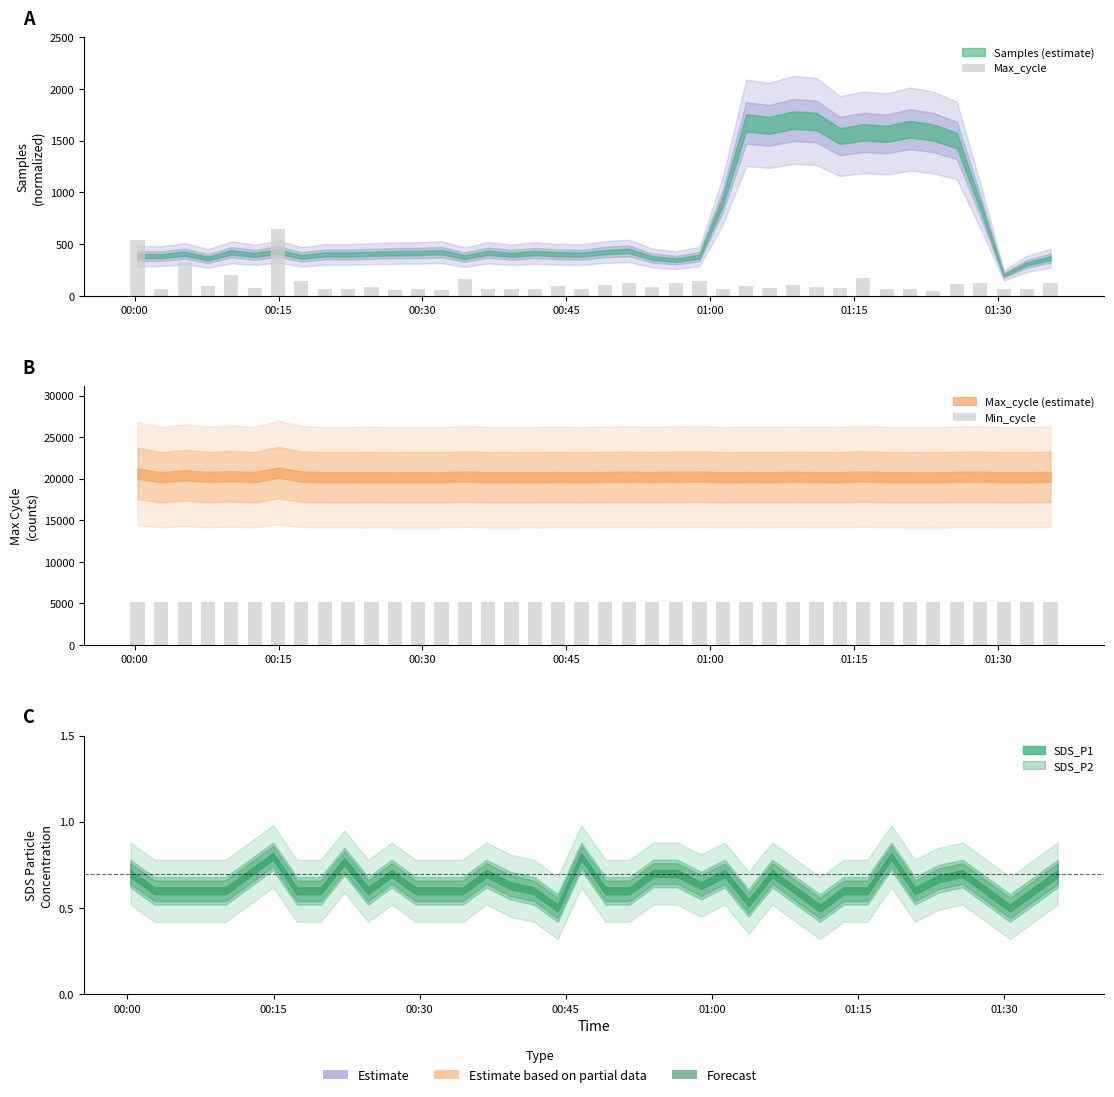

How many bars are there in total?

80